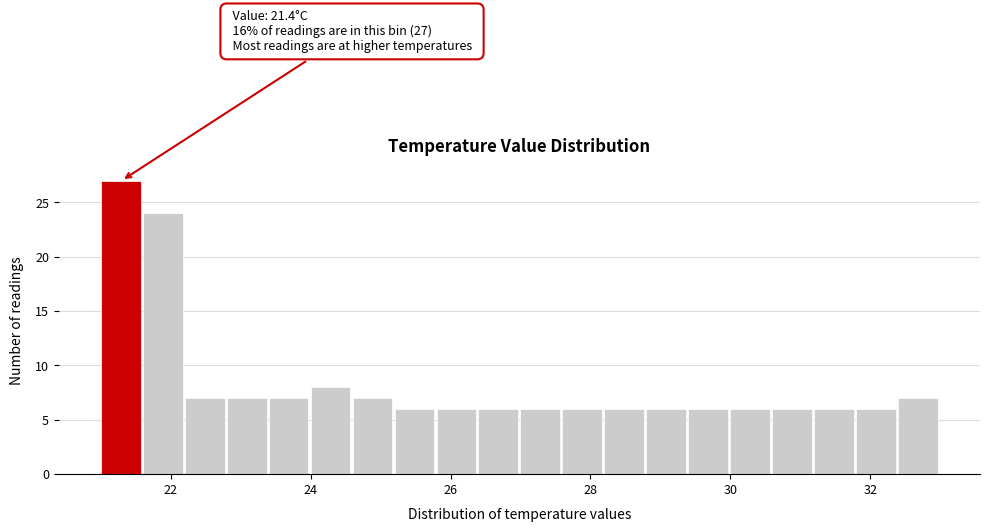

Around what value on the x-axis is the tallest bar? Give the approximate position of its centre, as read against the axis.

21.2